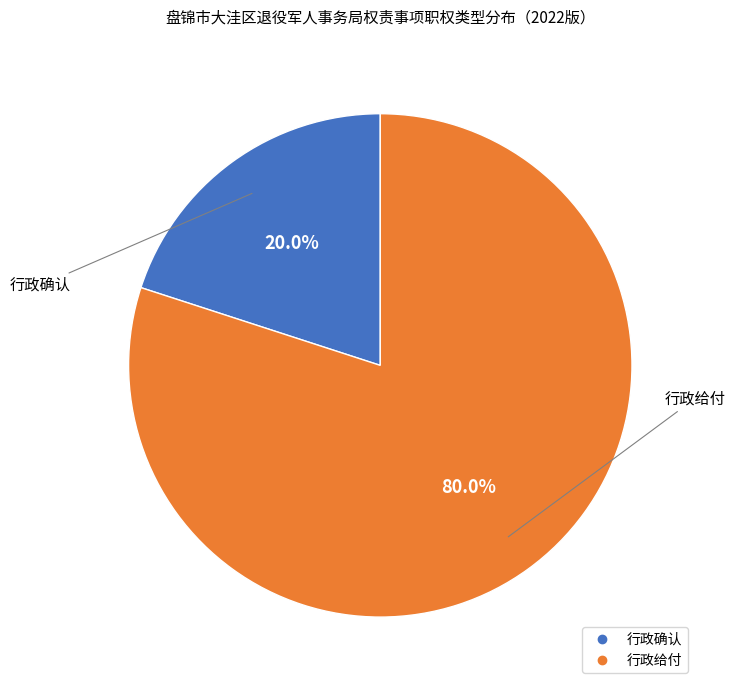

To the nearest percent, what portion does 行政确认 represent?

20%